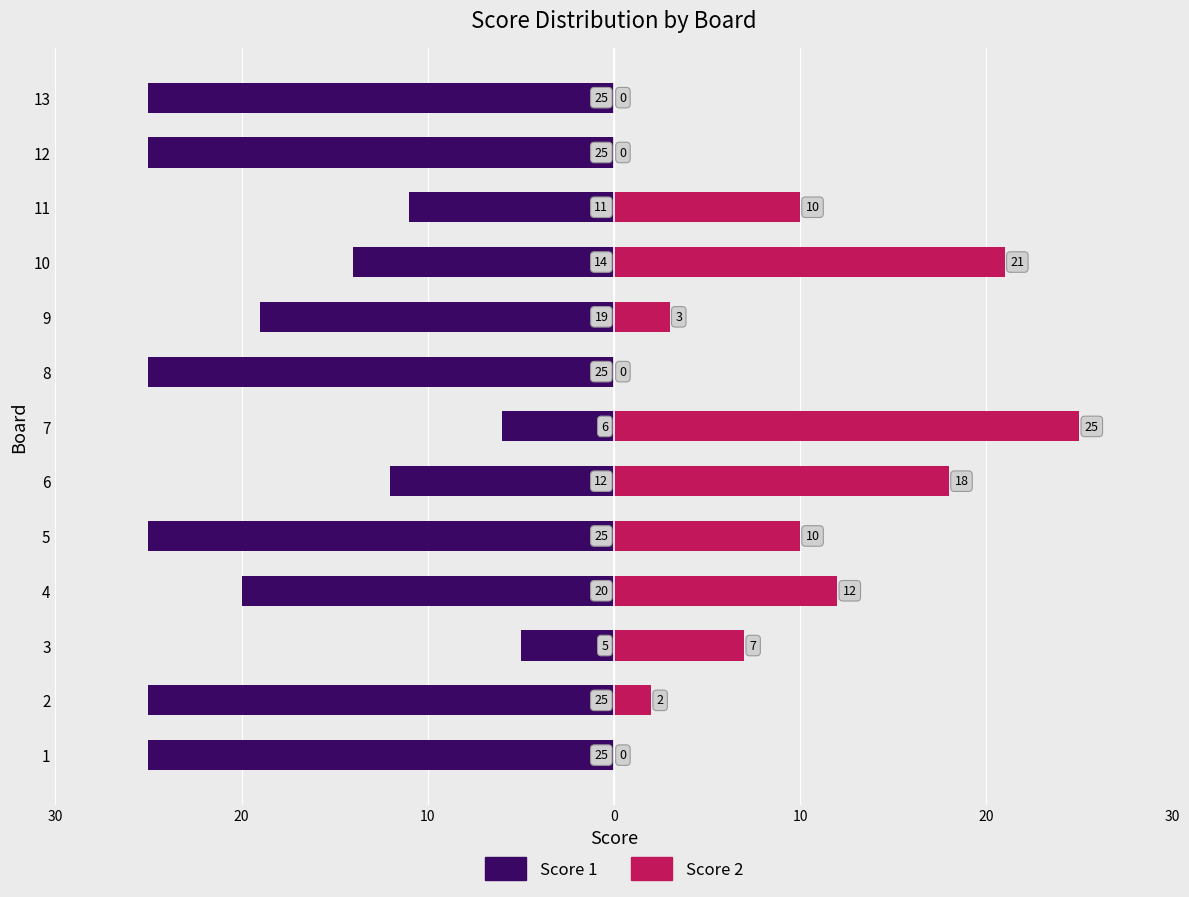

Rank the series by their maximum value, from highest to lowest.

Score 2, Score 1